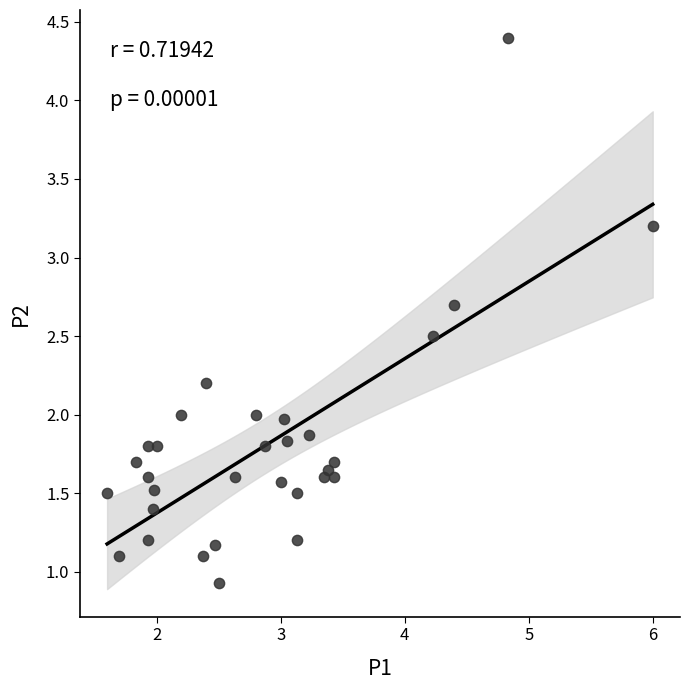

What is the range of Y values (max minus min)?

3.5